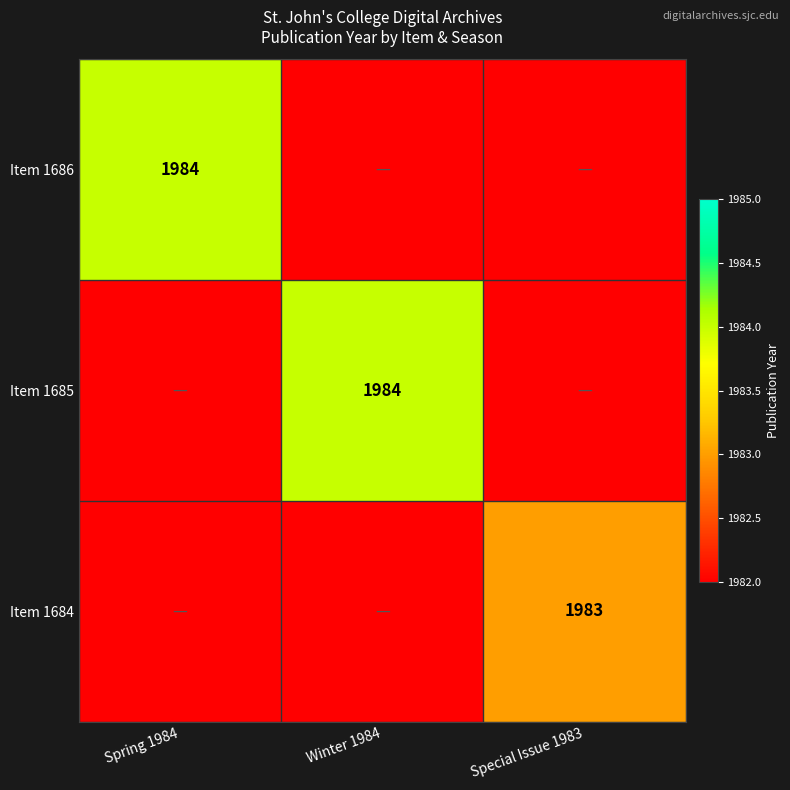

The value of Item 1686 at Spring 1984 is 1984. True or false?

True